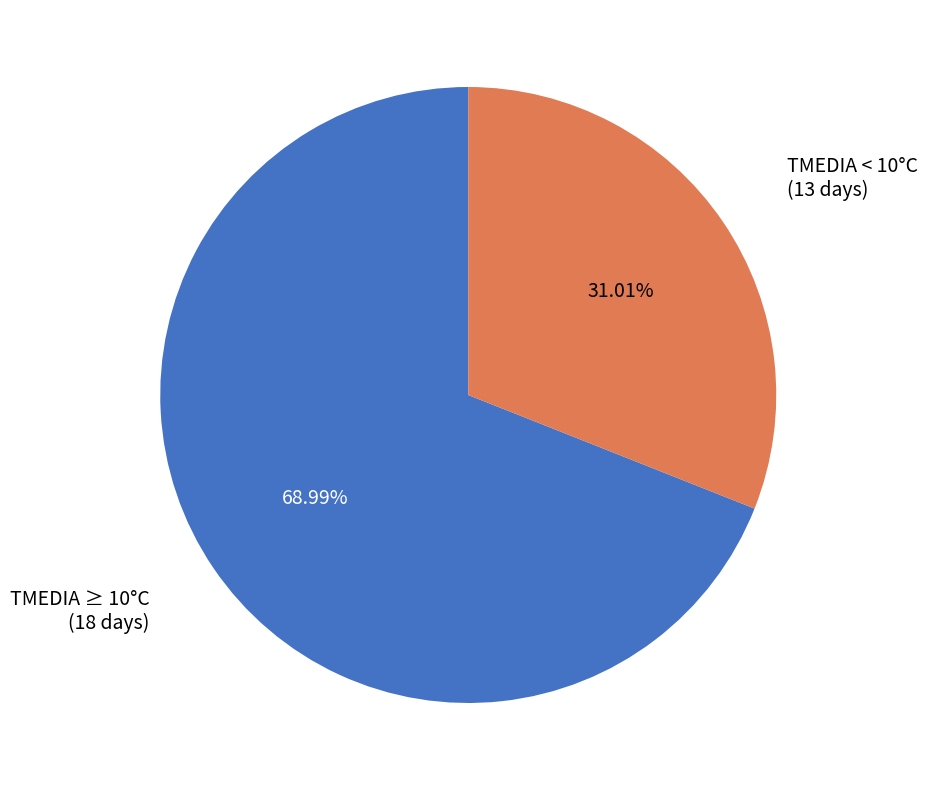

Which slice represents more than half of the pie?

TMEDIA ≥ 10°C (18 days)